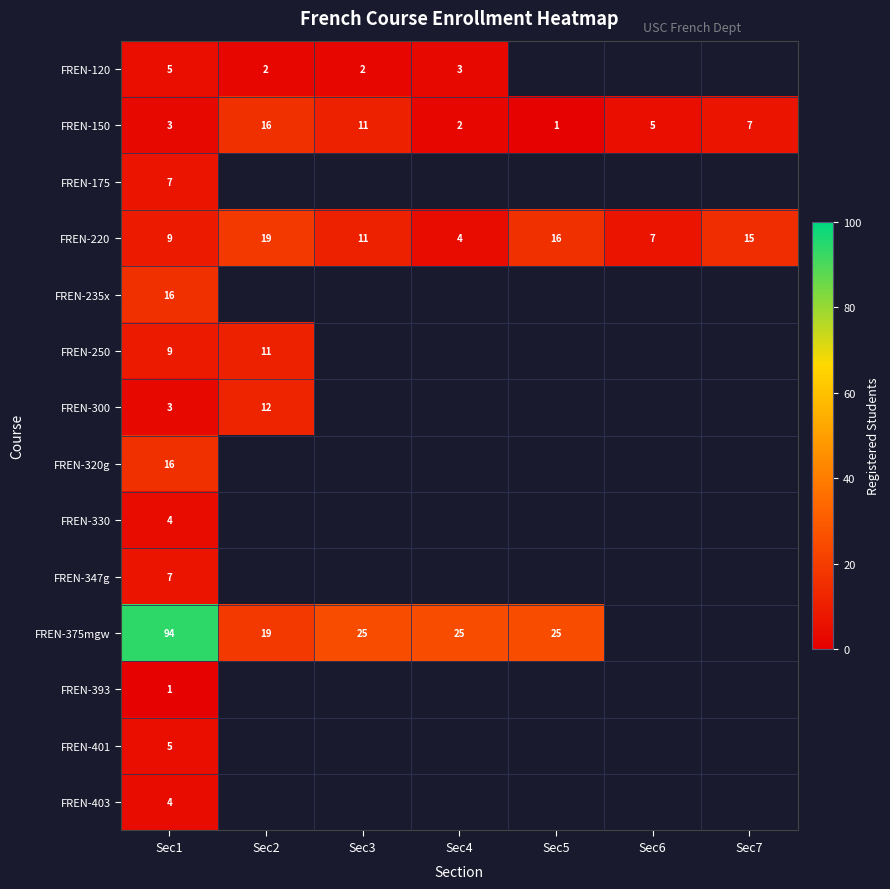

What is the spread (max minus min) of values at Sec1?

93